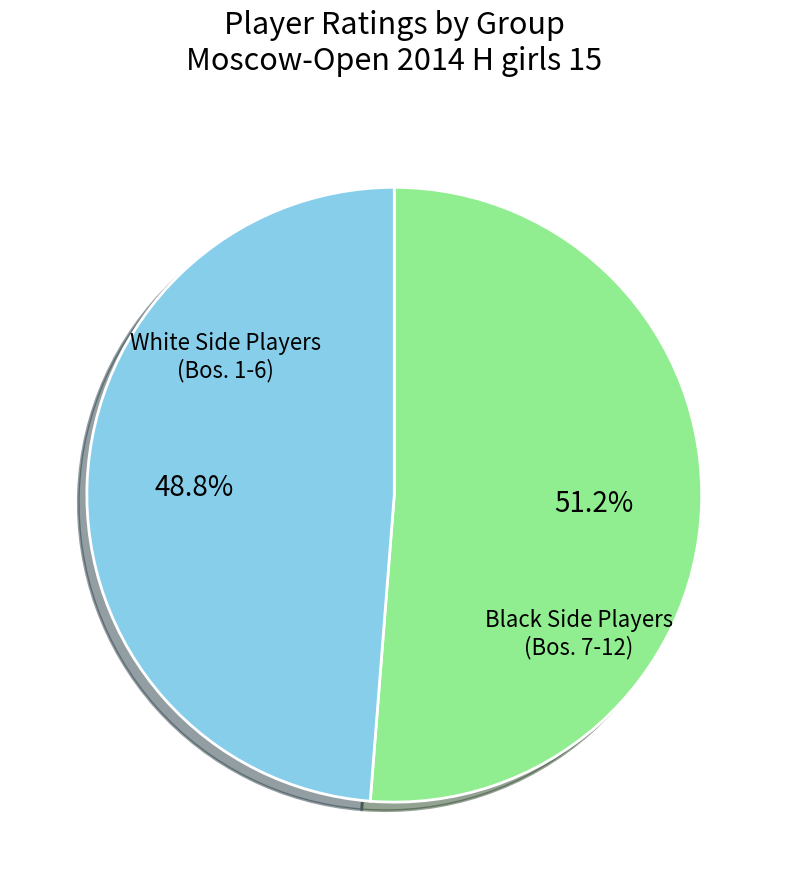

Count the number of slices in the pie.

2